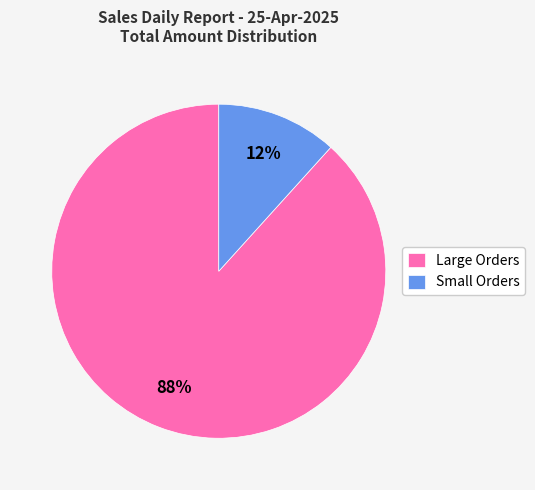

To the nearest percent, what is the average slice percentage?

50%